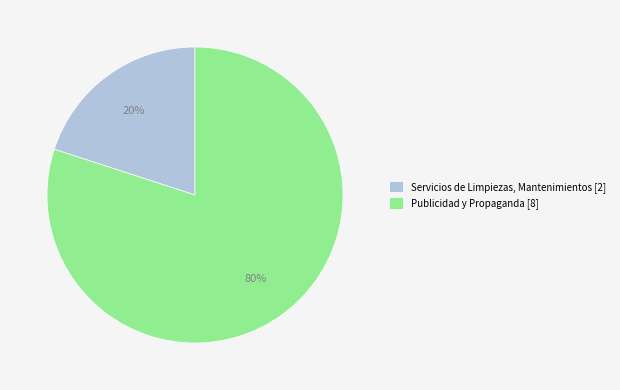

Approximately how many times larger is the value at Publicidad y Propaganda compared to Servicios de Limpiezas, Mantenimientos?

4.0